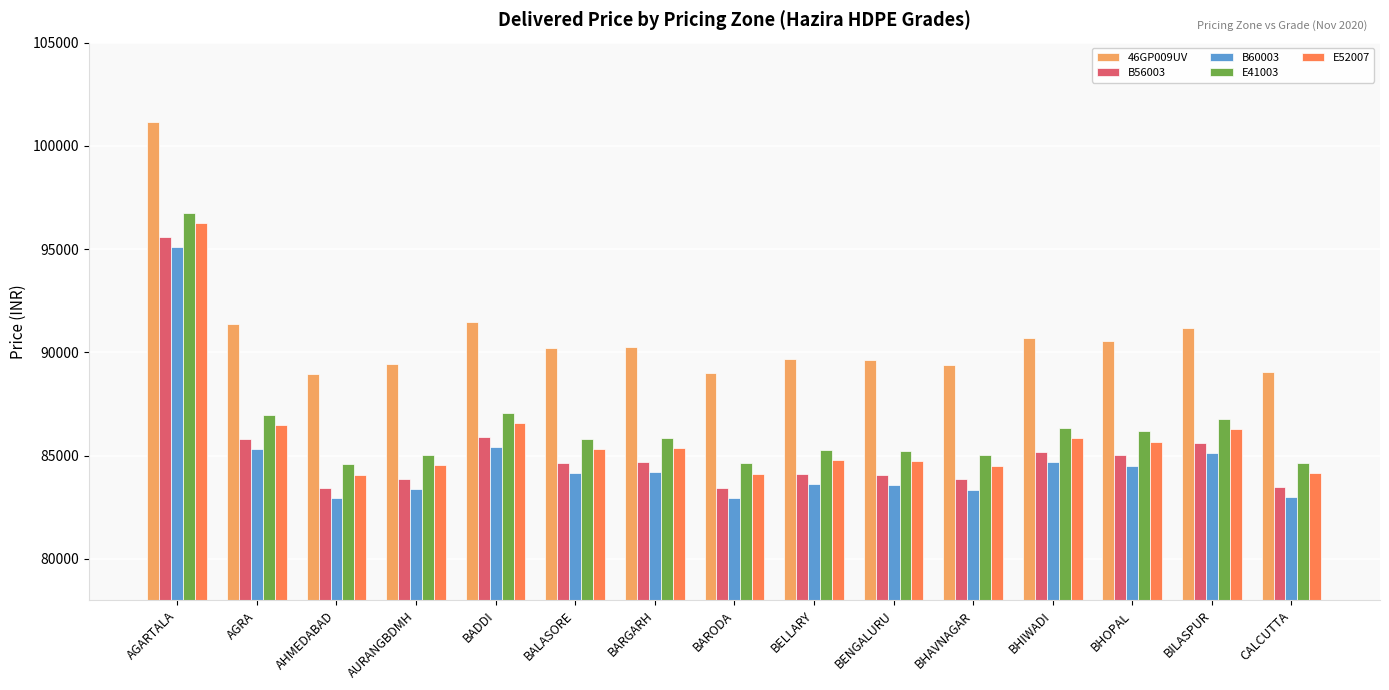

What is the spread (max minus min) of values at CALCUTTA?

6050